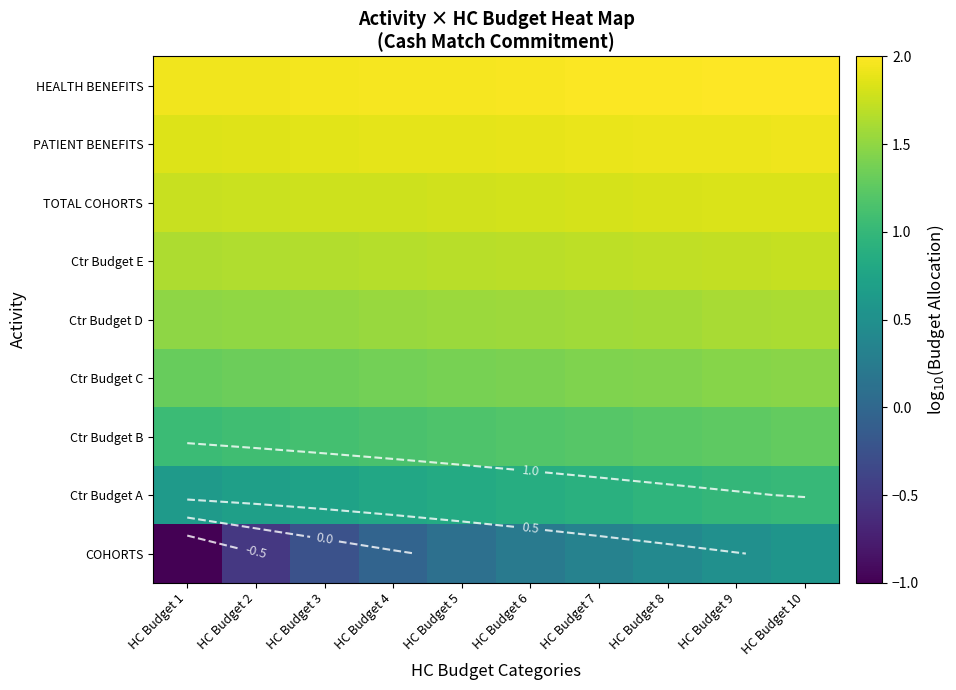

How many values in the COHORTS series exceed 0?

6